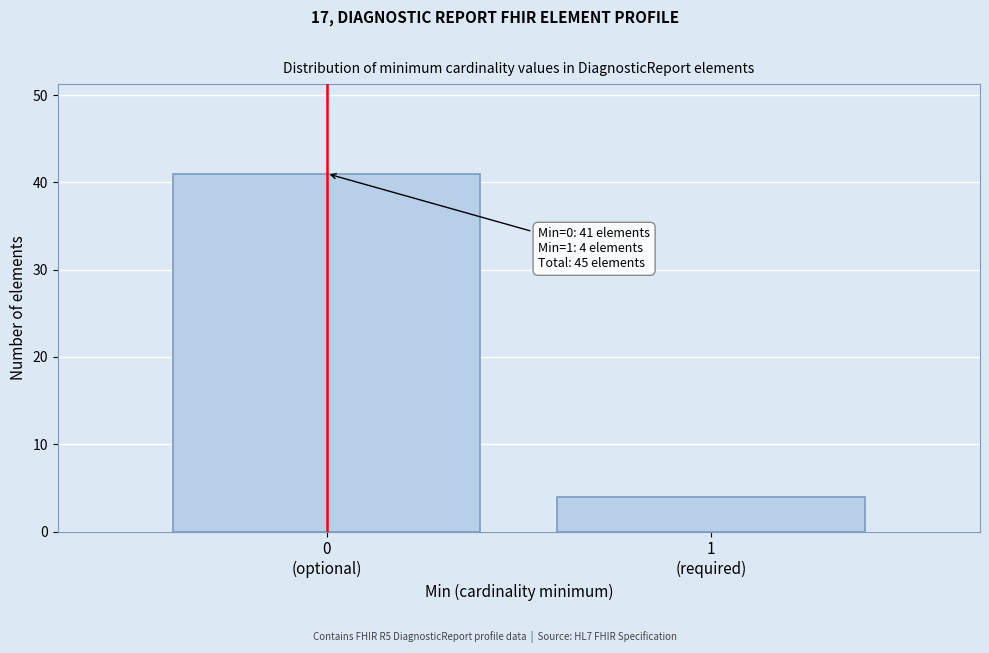

Reading left to right, list all the values displayed in this chart.

41	4